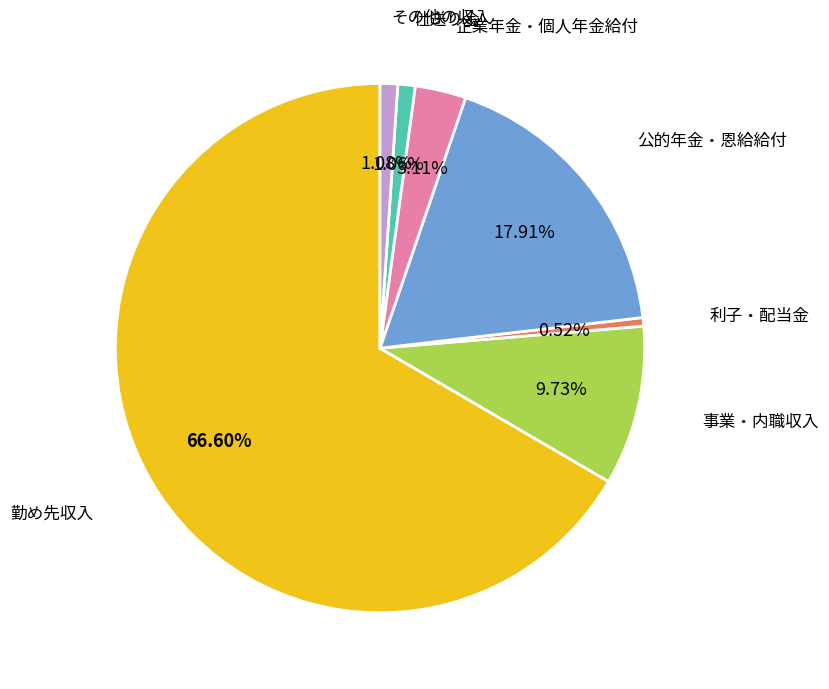

To the nearest percent, what portion does 勤め先収入 represent?

67%